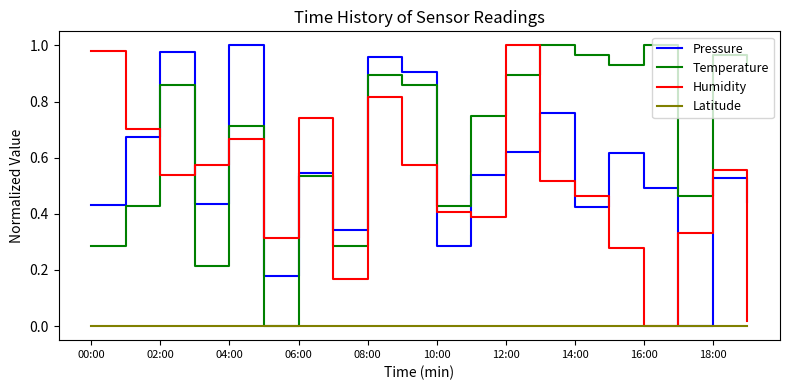

How many times do Pressure and Humidity cross each other?

13